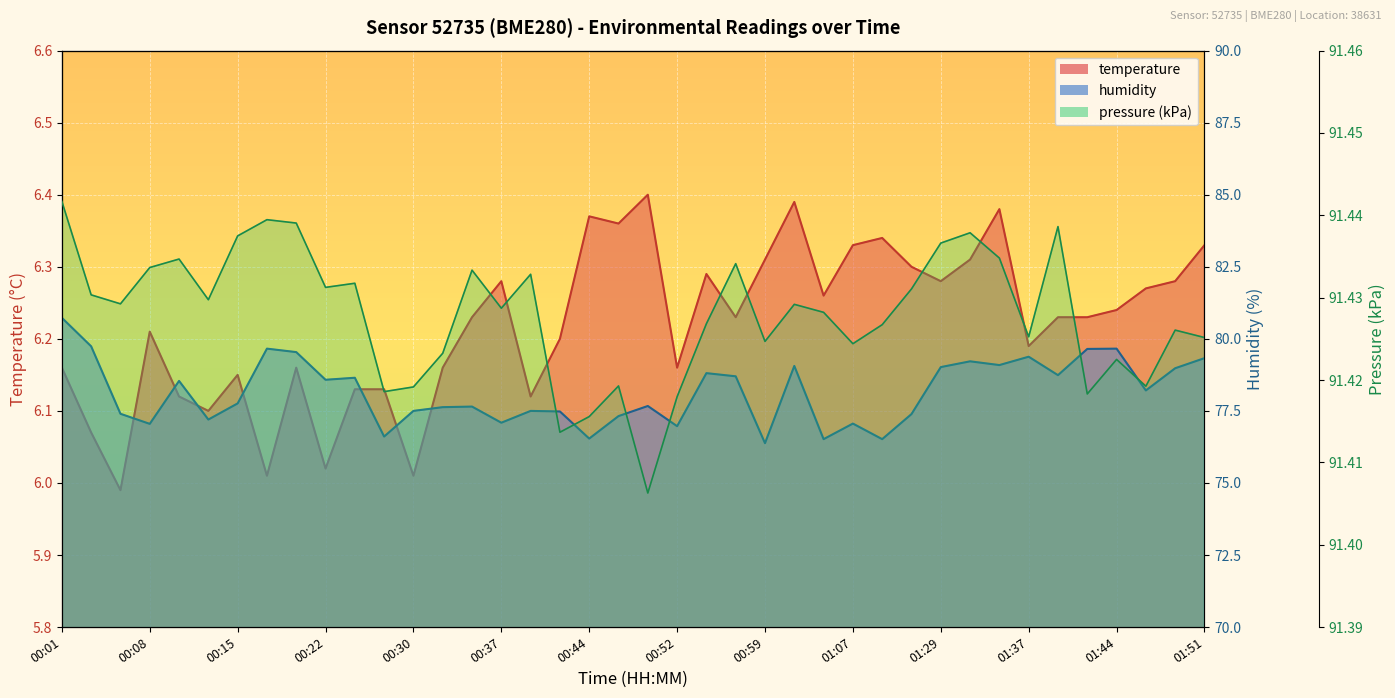

Is it true that temperature equals 6.2 at 01:39?

True